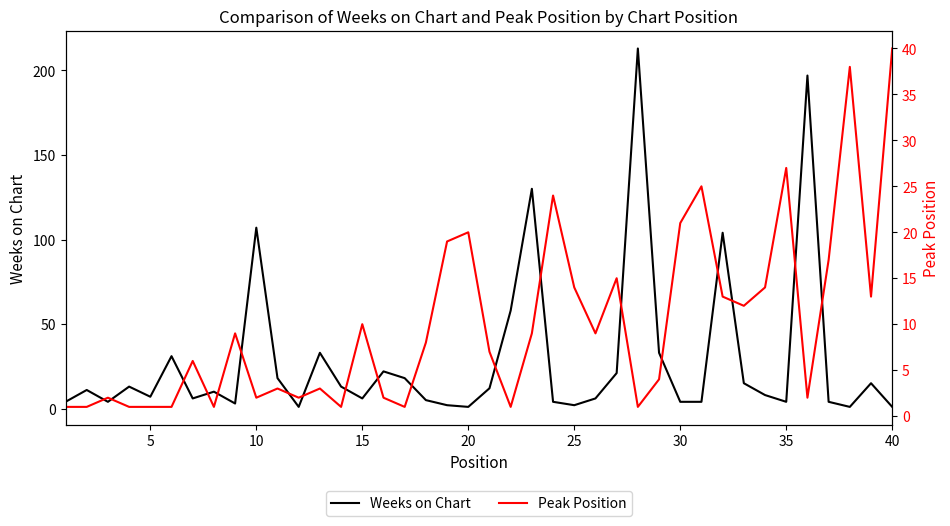

At how many categories does at least one series exceed 163?

2